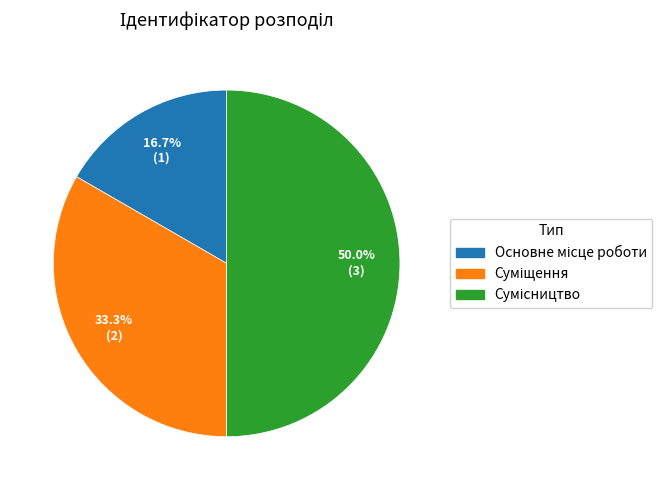

The Сумісництво slice represents 37% of the pie. True or false?

False